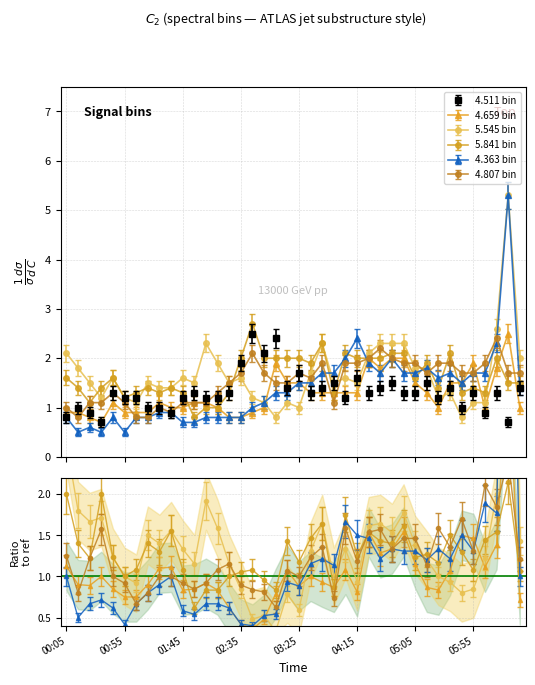

Is it true that 5.841 equals 1.1 at 03:35?

False